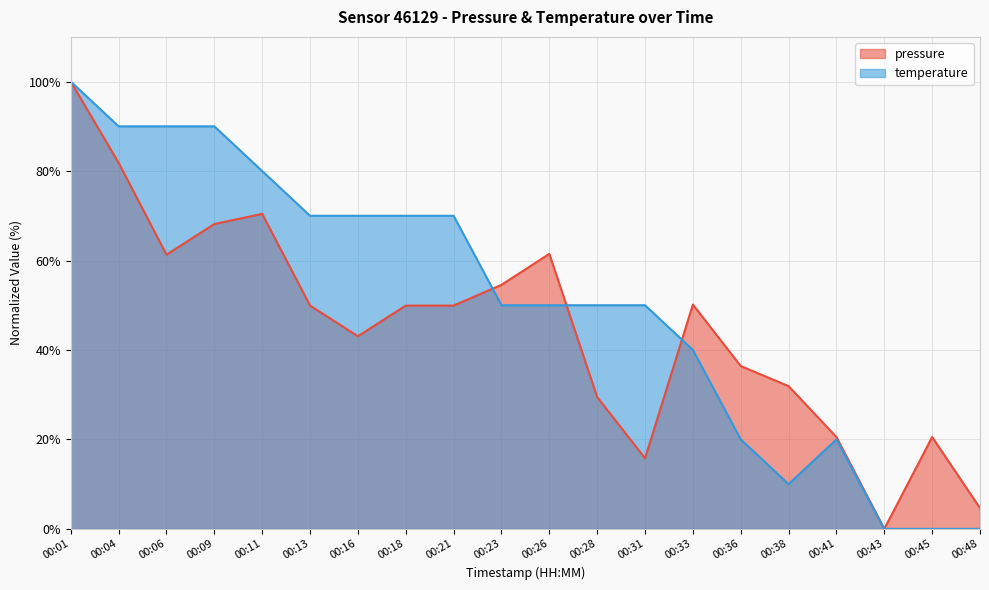

How many times do pressure and temperature cross each other?

3